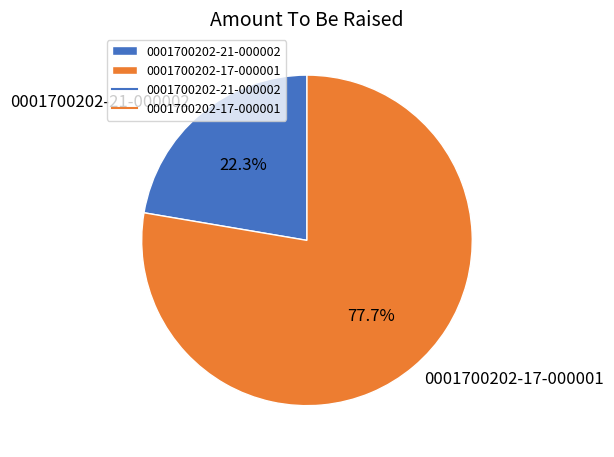

To the nearest percent, what percentage of the pie is 0001700202-21-000002?

22%